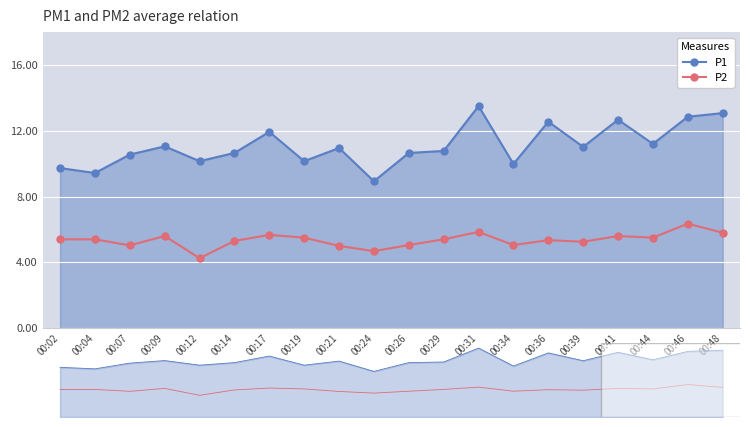

True or false: P1 and P2 intersect in this chart.

False